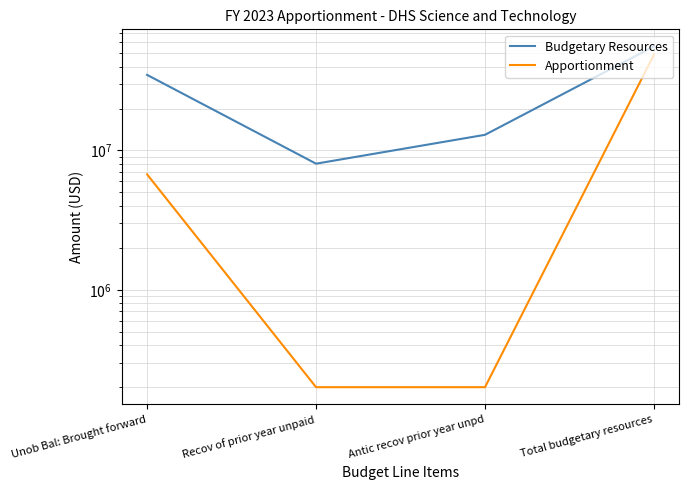

In Budgetary Resources, how many points are lower than both neighbors (excluding endpoints)?

1